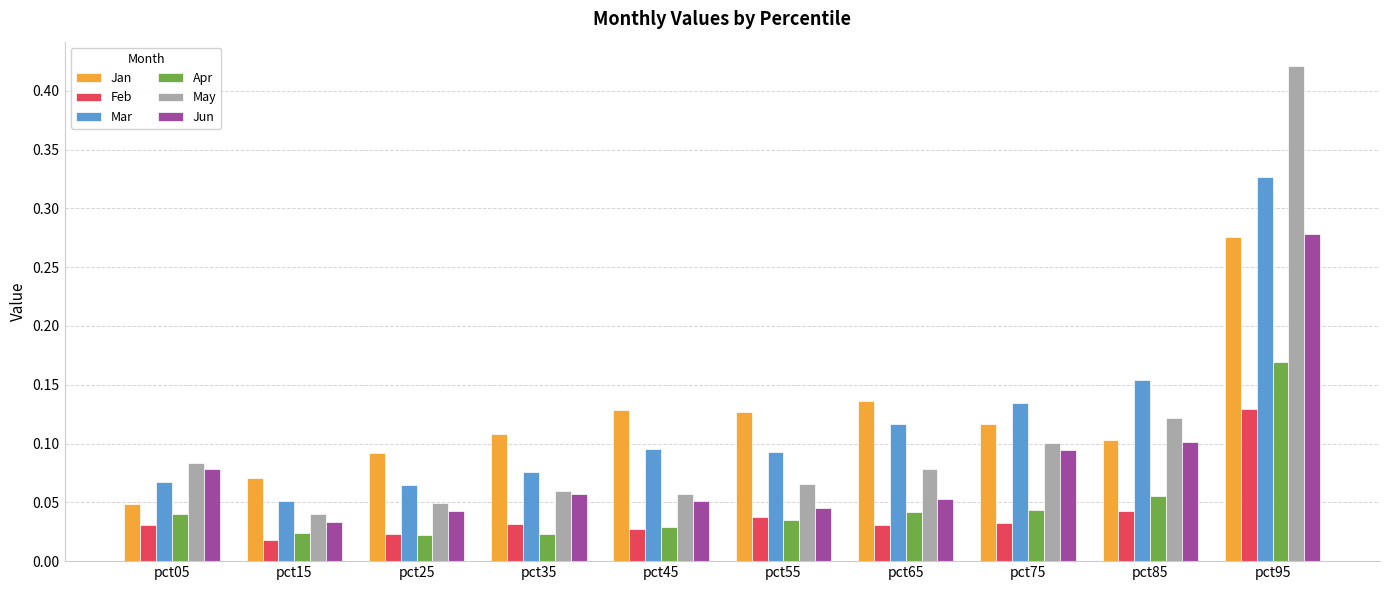

How many bars are there in each group?

6